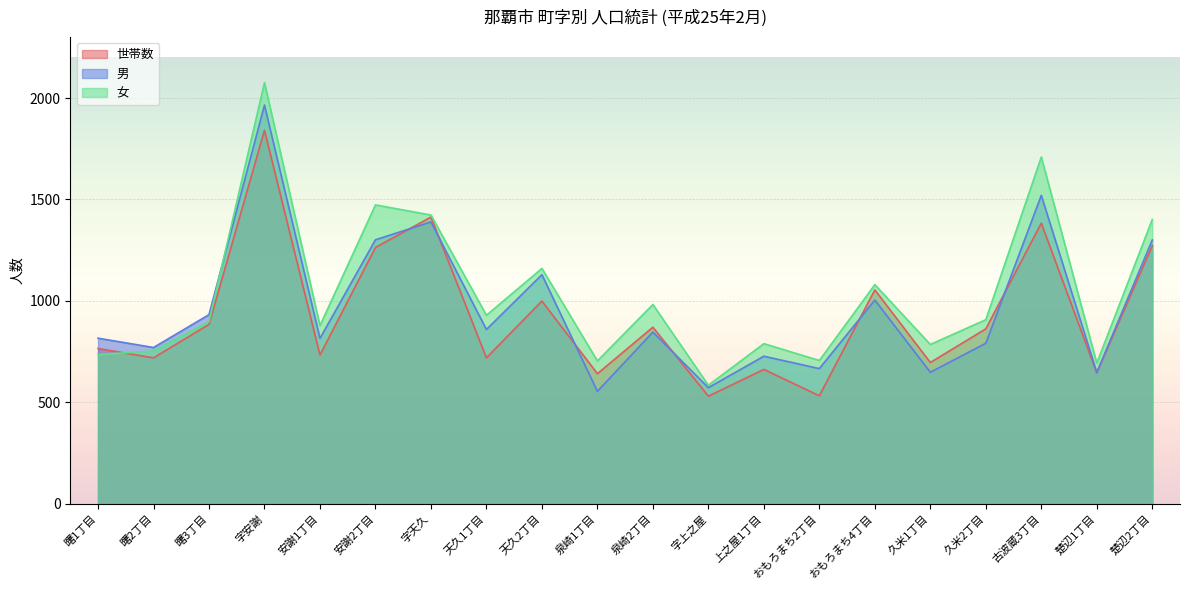

What is the difference between the 女 values at 泉崎1丁目 and おもろまち2丁目?

2